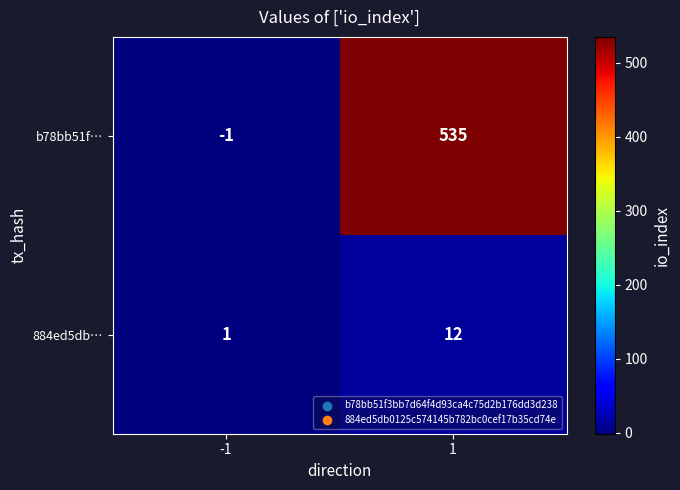

At -1, list the series in order from smallest to largest.

b78bb51f…, 884ed5db…